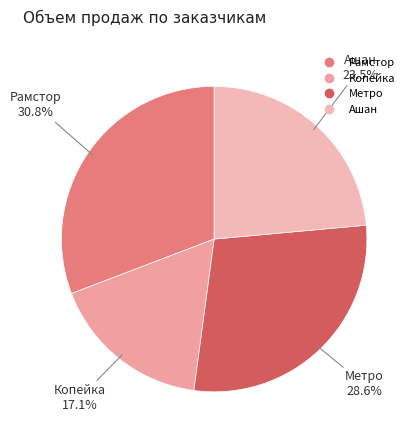

Rank the categories by value from lowest to highest.

Копейка, Ашан, Метро, Рамстор